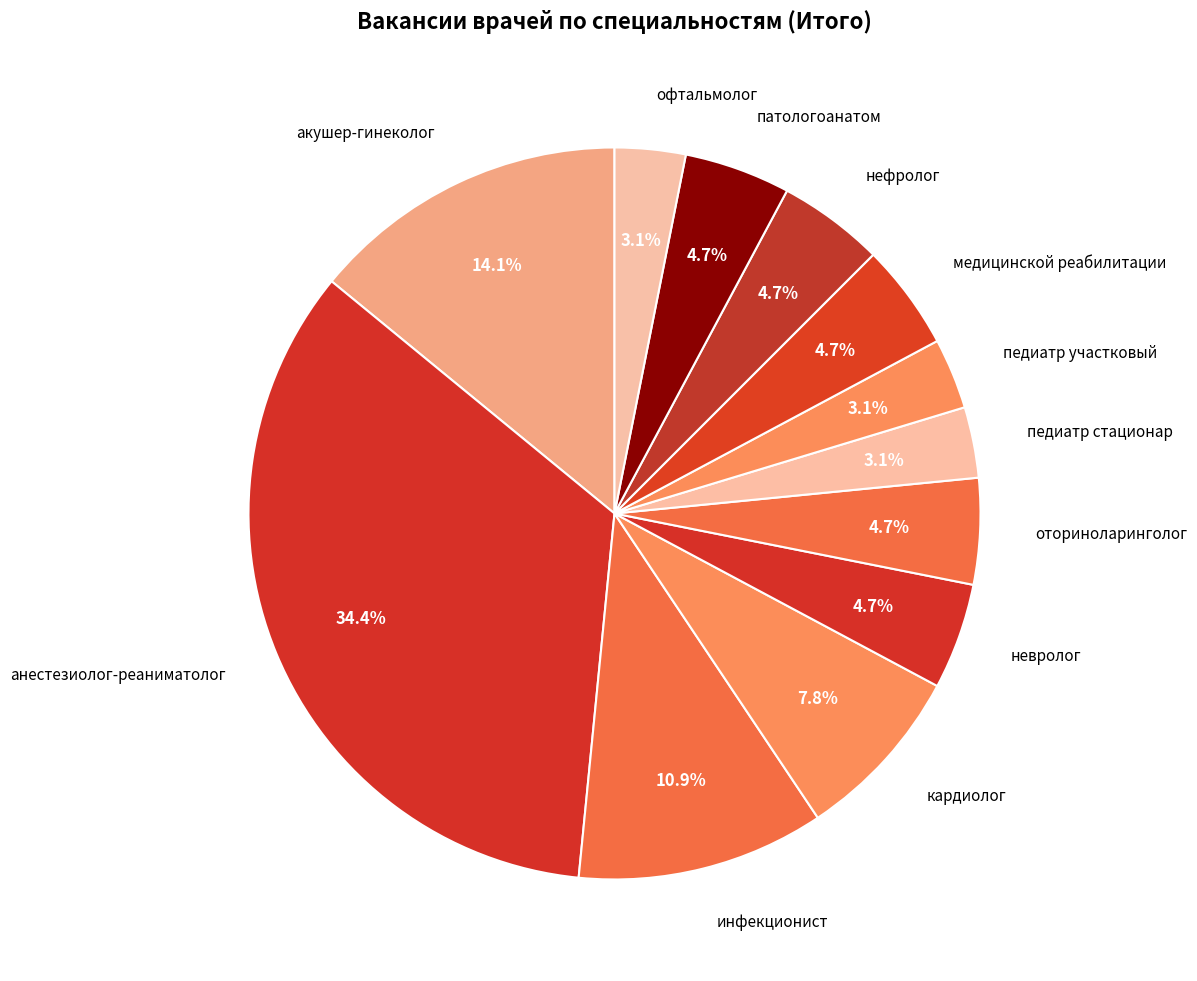

Count the number of slices in the pie.

12